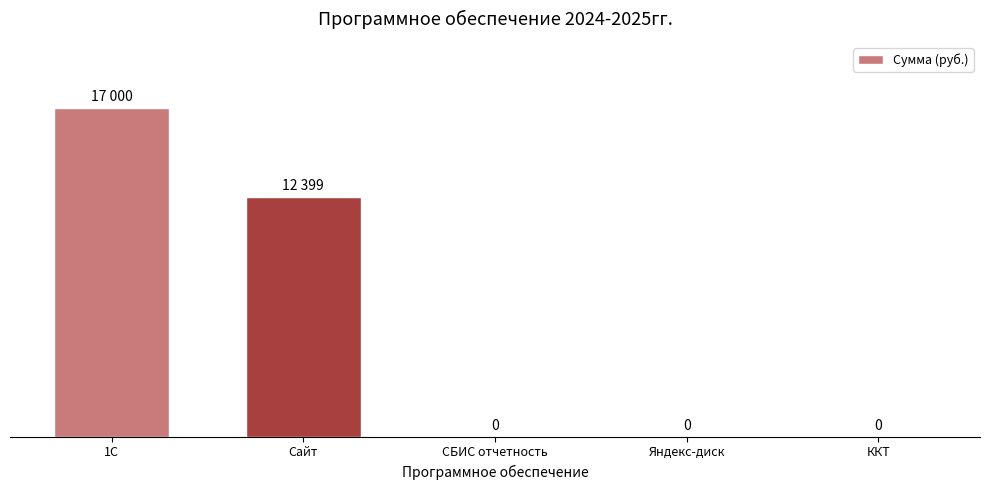

Which has a higher value, 1С or СБИС отчетность?

1С